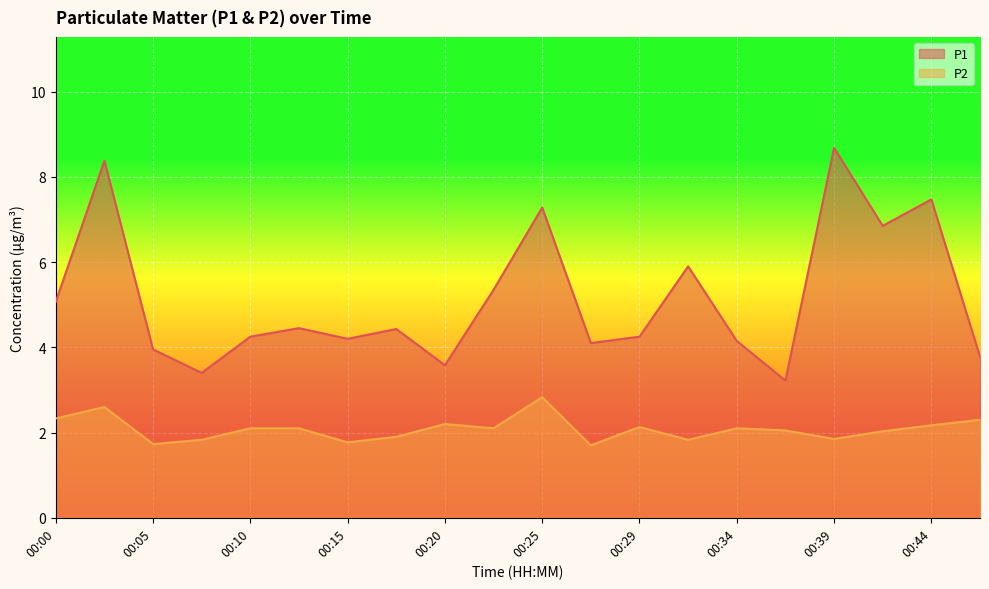

True or false: P1 and P2 cross at least once.

False